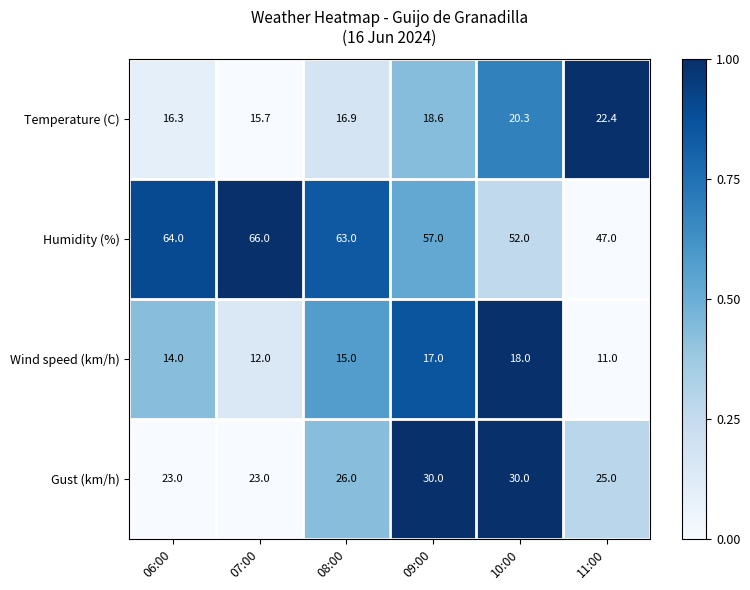

The Temperature (C) series shows 20.3 at 10:00. True or false?

True